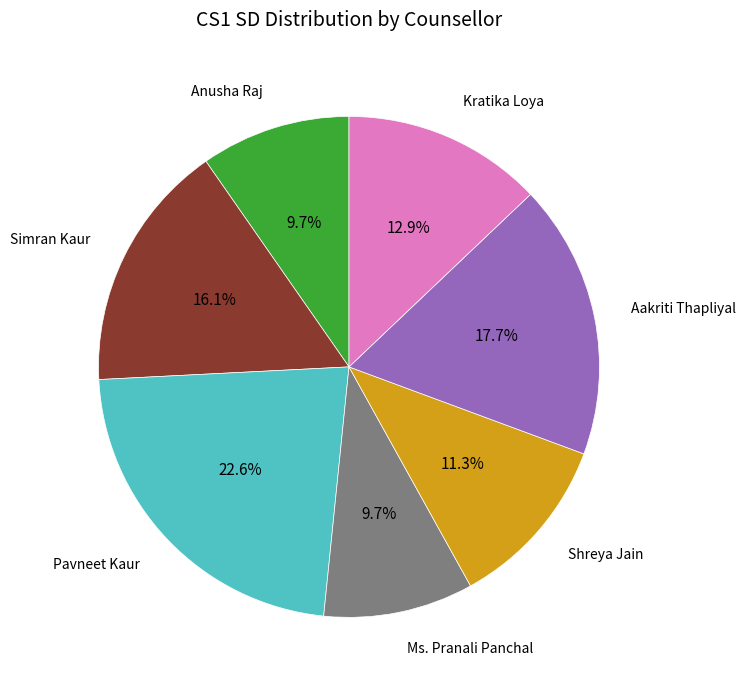

Is there any slice that represents more than half of the pie?

No